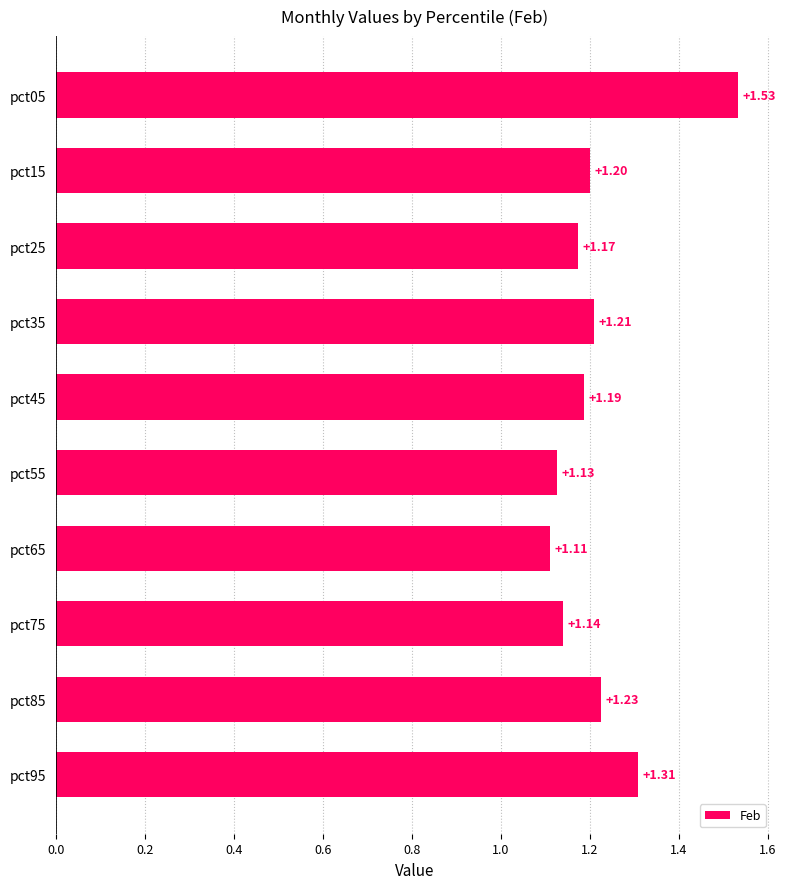

List the labels in order of value, largest first.

pct05, pct95, pct85, pct35, pct15, pct45, pct25, pct75, pct55, pct65